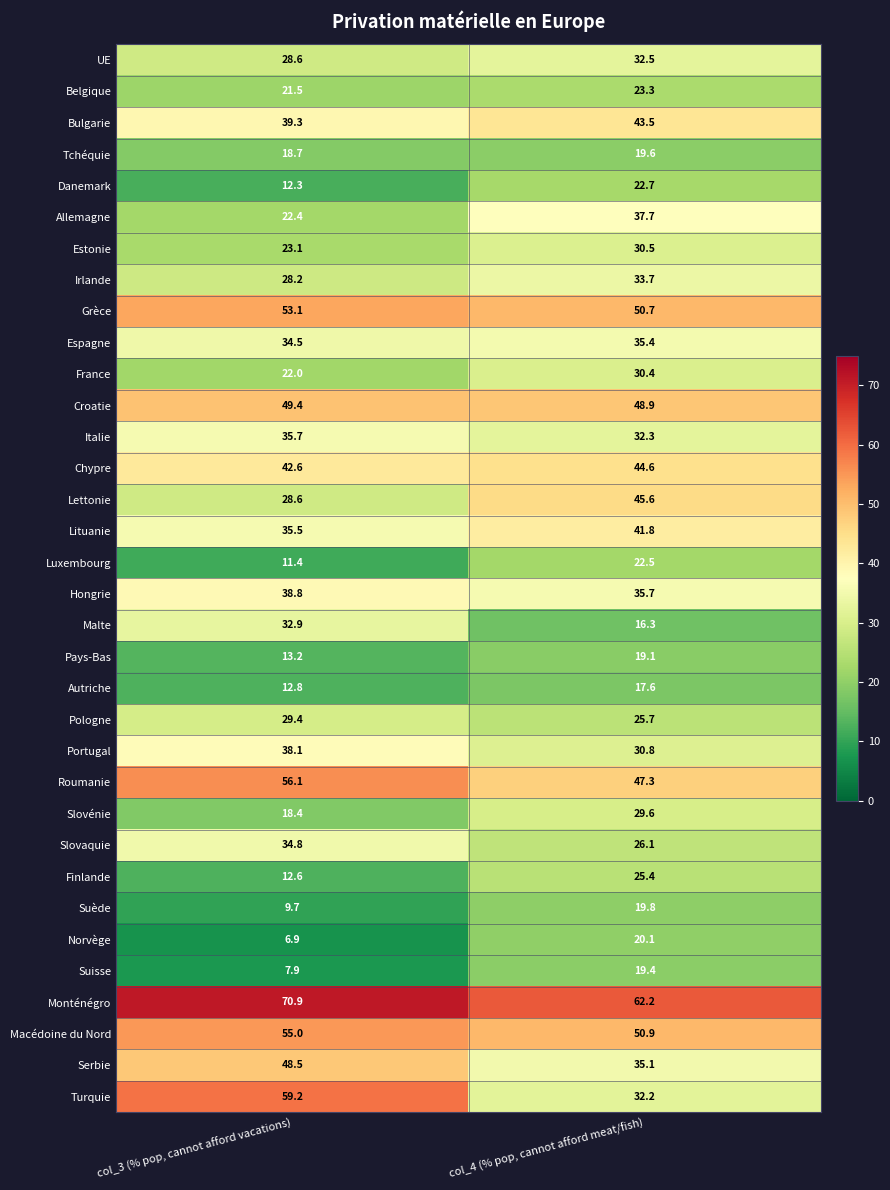

The value of Pologne at col_4 (% pop, cannot afford meat/fish) is 41.6. True or false?

False